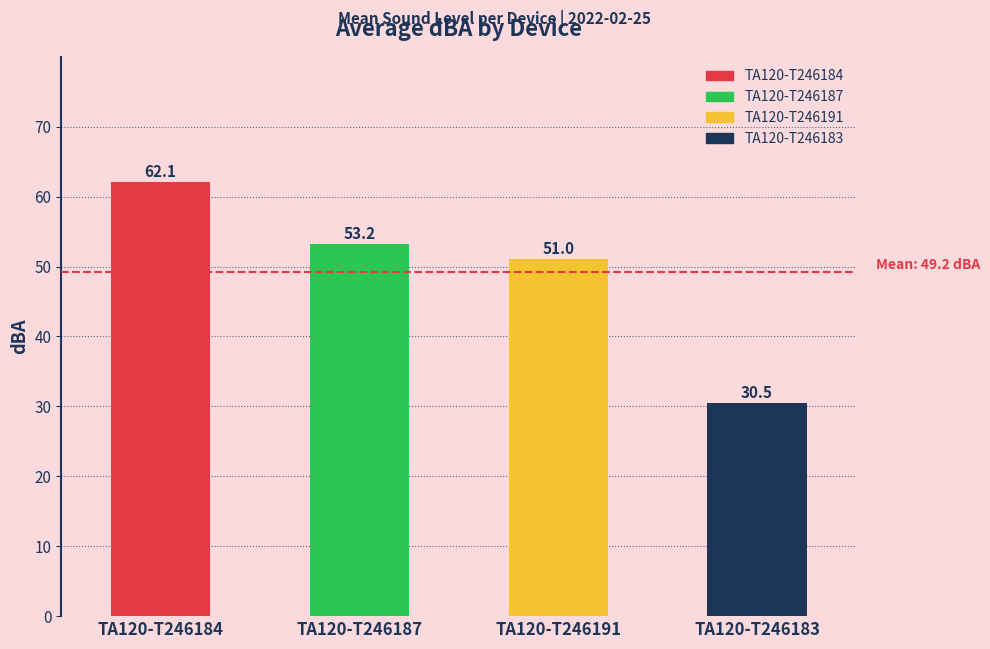

At which category does the chart reach its minimum across all series?

TA120-T246183